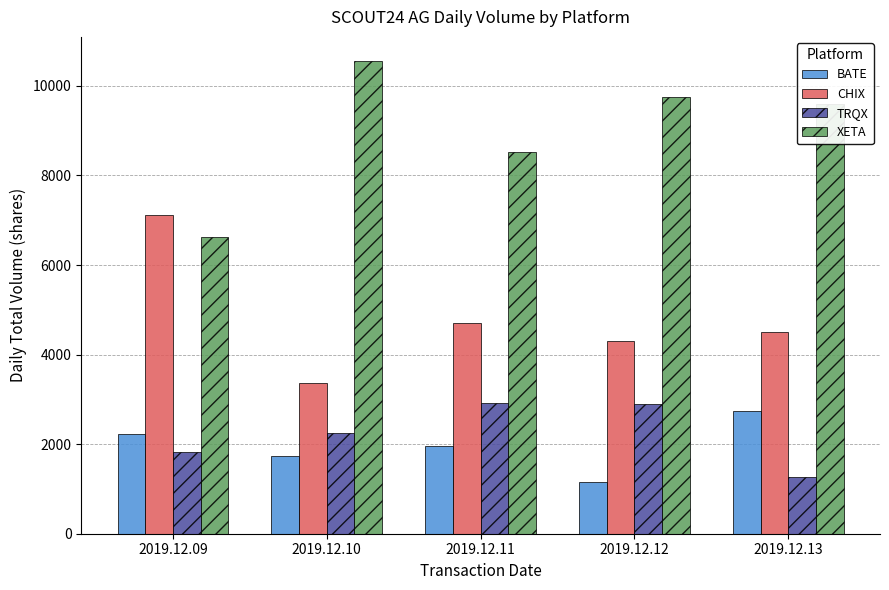

What is the sum of the XETA values at 2019.12.13 and 2019.12.09?

16235